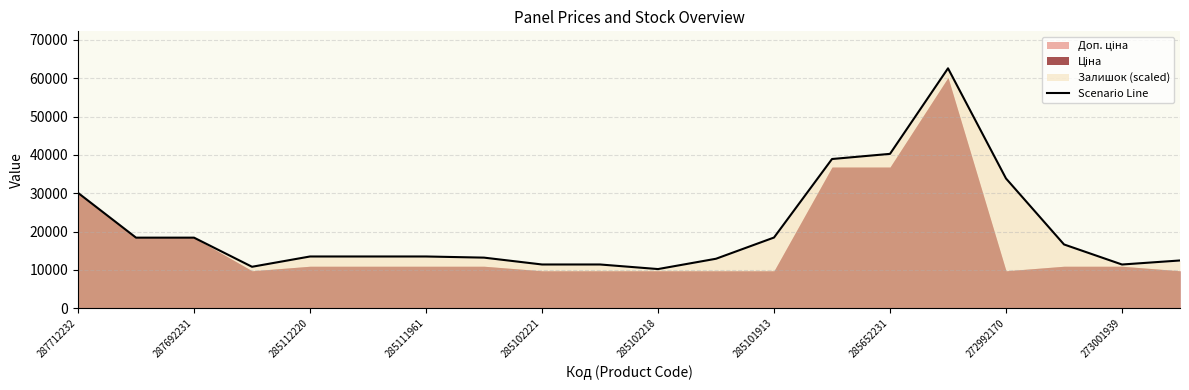

Is it true that Scenario Line equals 13884.6 at 287712232?

False